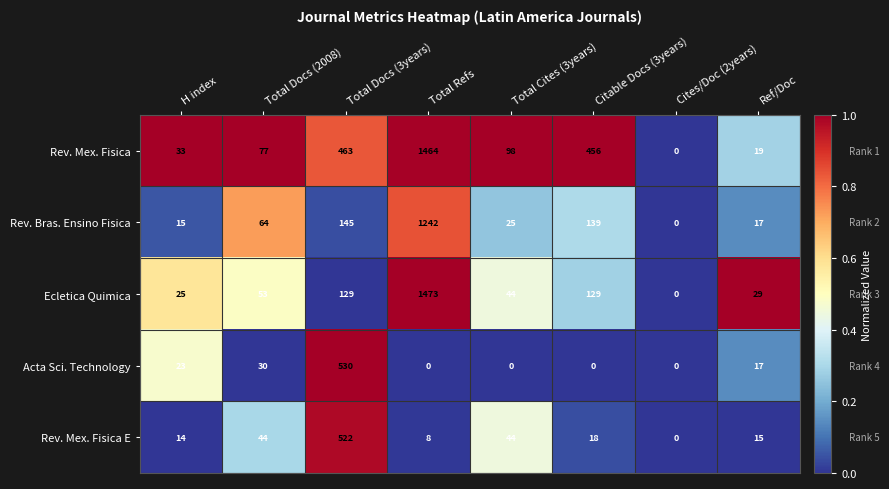

The Rev. Mex. Fisica E series shows 6 at H index. True or false?

False